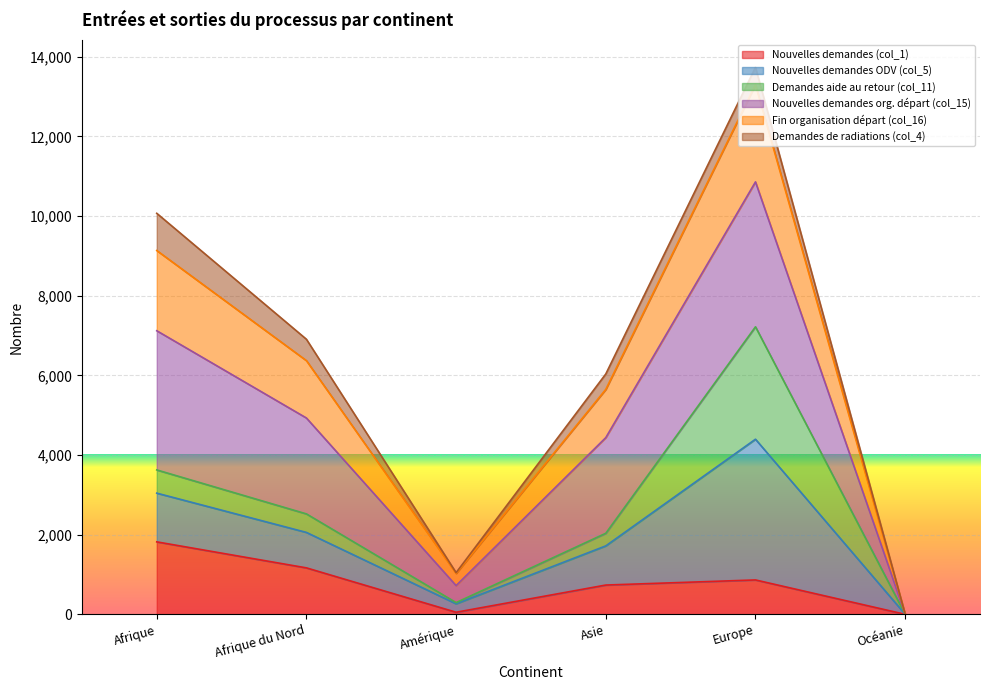

What is the label of the 4th point from the right?

Amérique